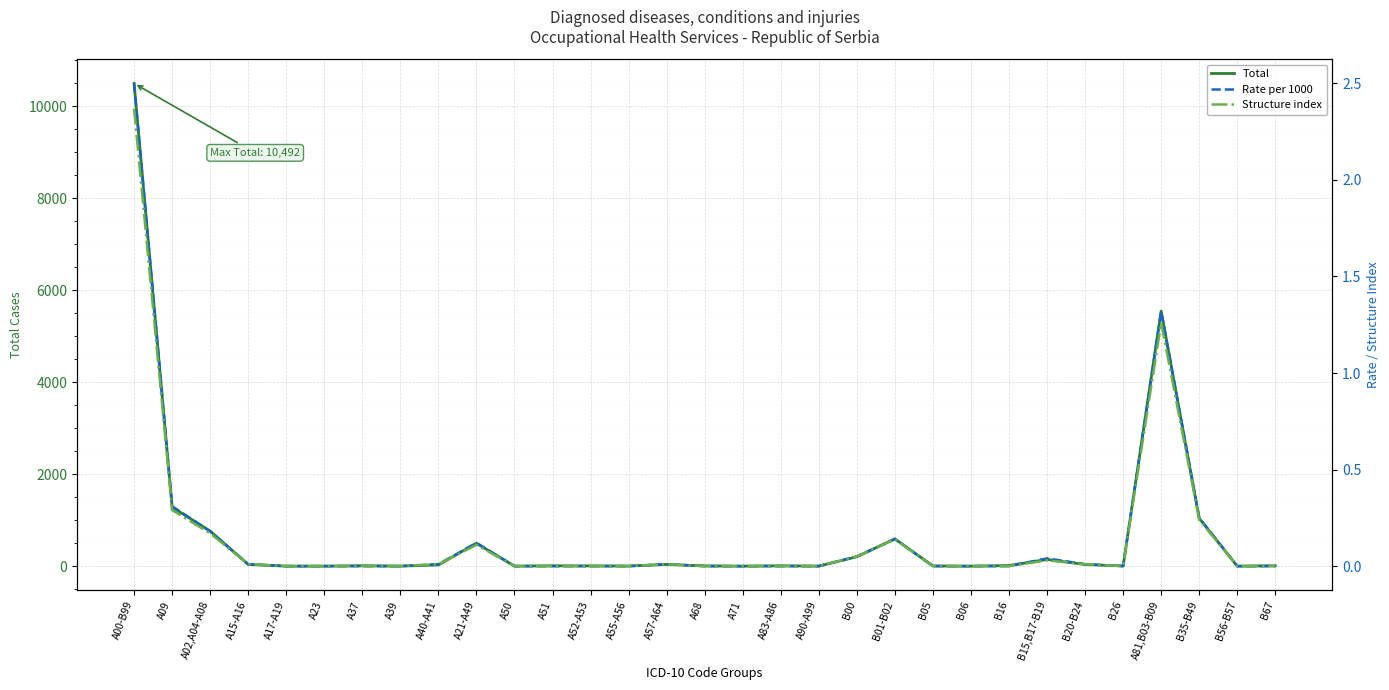

Is this an area chart (filled region under the line)?

No